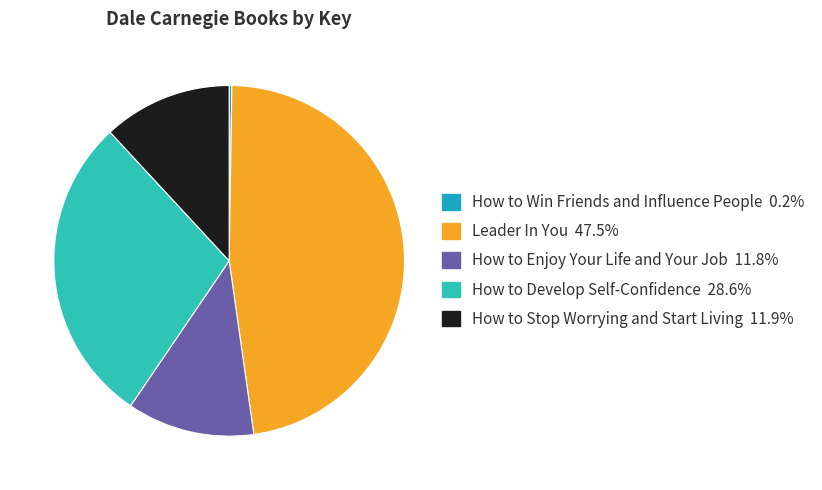

What percentage is the How to Enjoy Your Life and Your Job slice, to the nearest percent?

12%